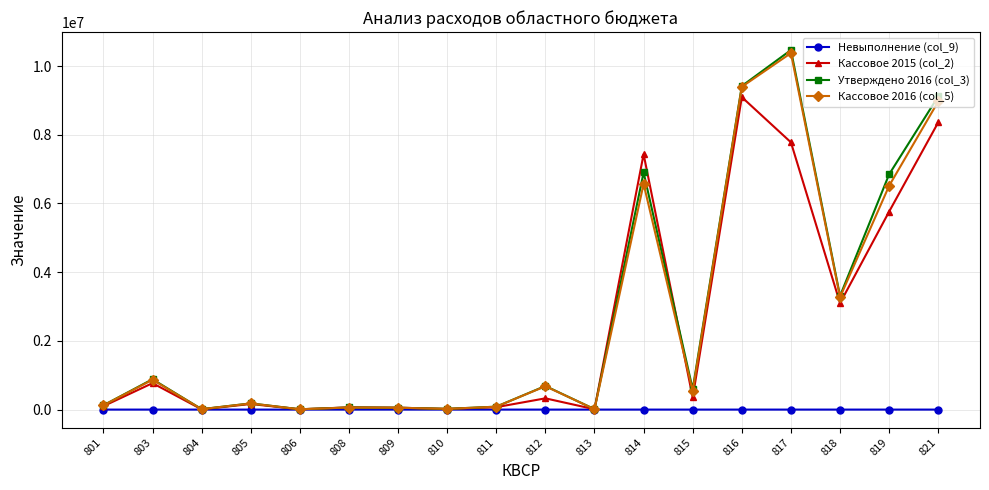

At which category does Кассовое 2015 (col_2) reach its first local valley?

804